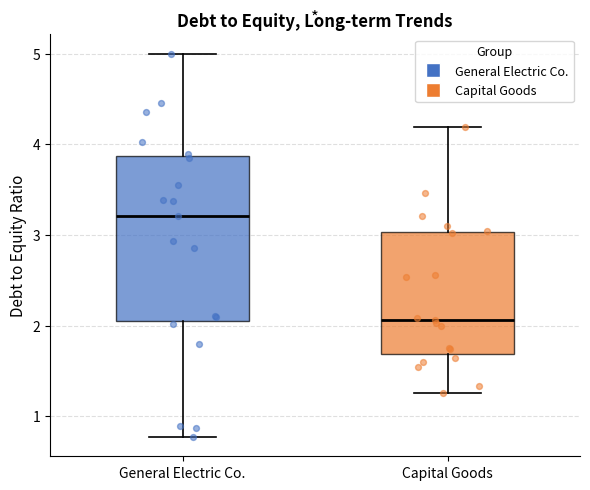

Which box has the lowest median line?

Capital Goods